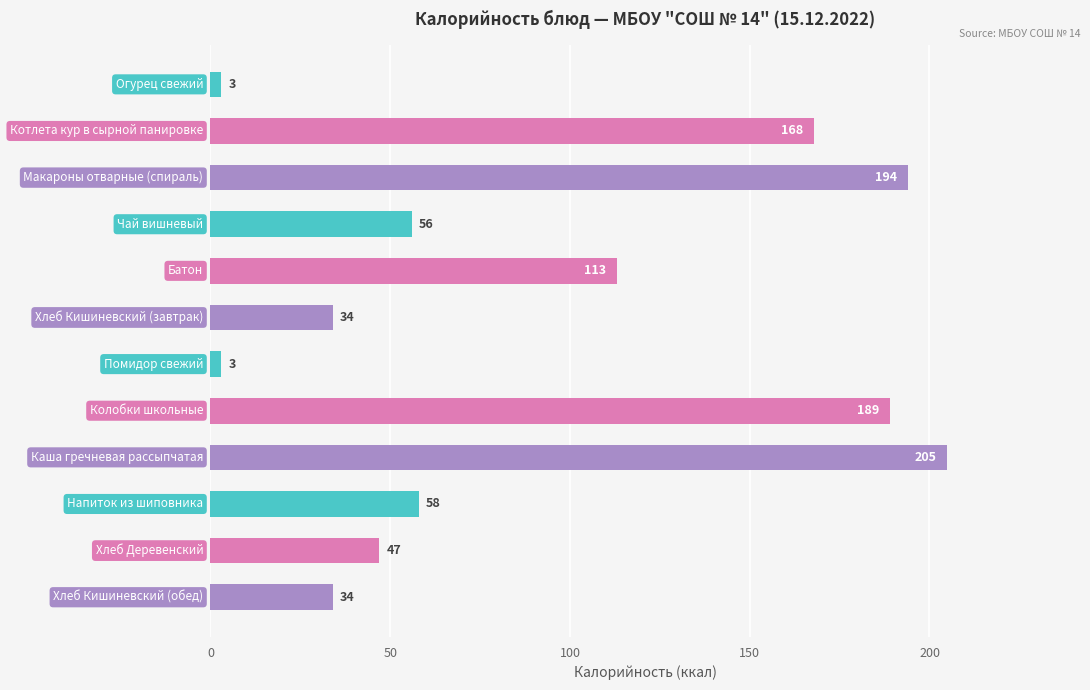

What is the greatest value displayed?

205